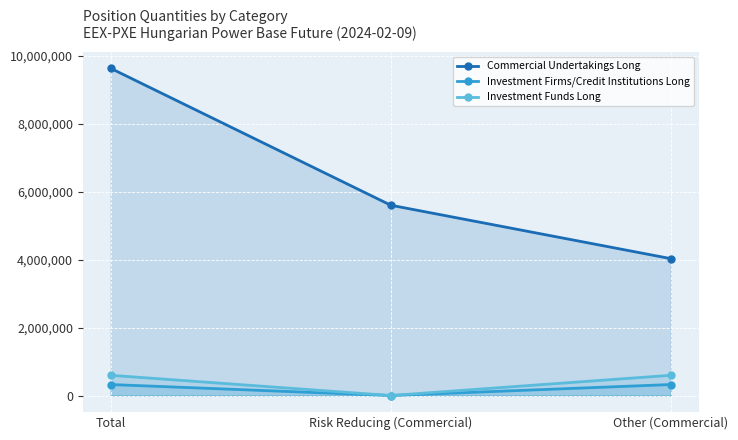

What is the average value of the Investment Firms/Credit Institutions Long series?

215627